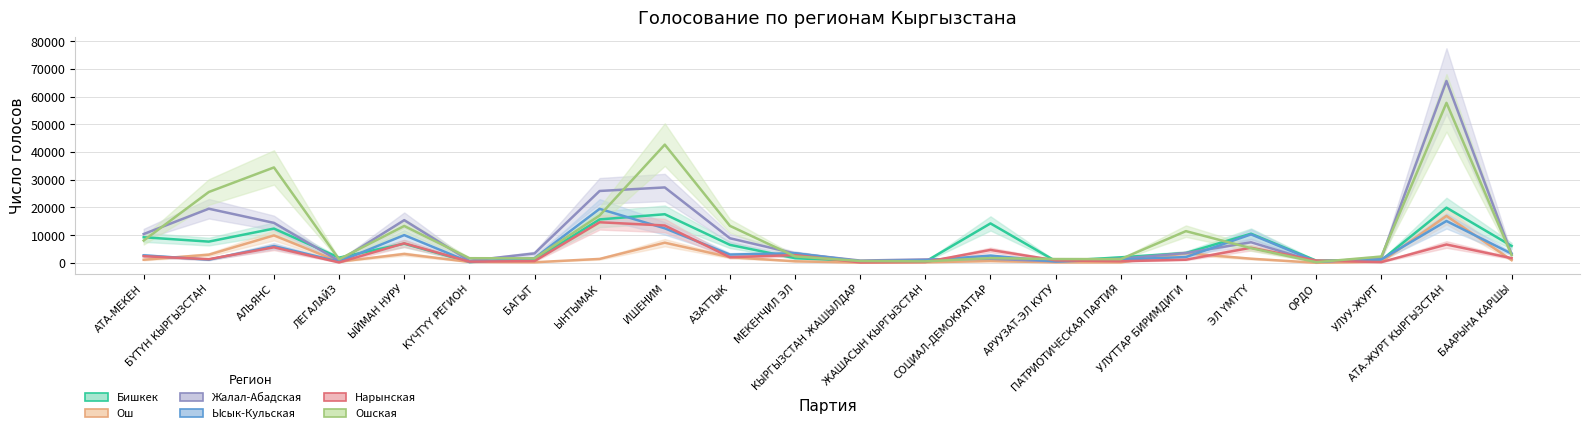

At which category does Нарынская reach its first local peak?

АЛЬЯНС